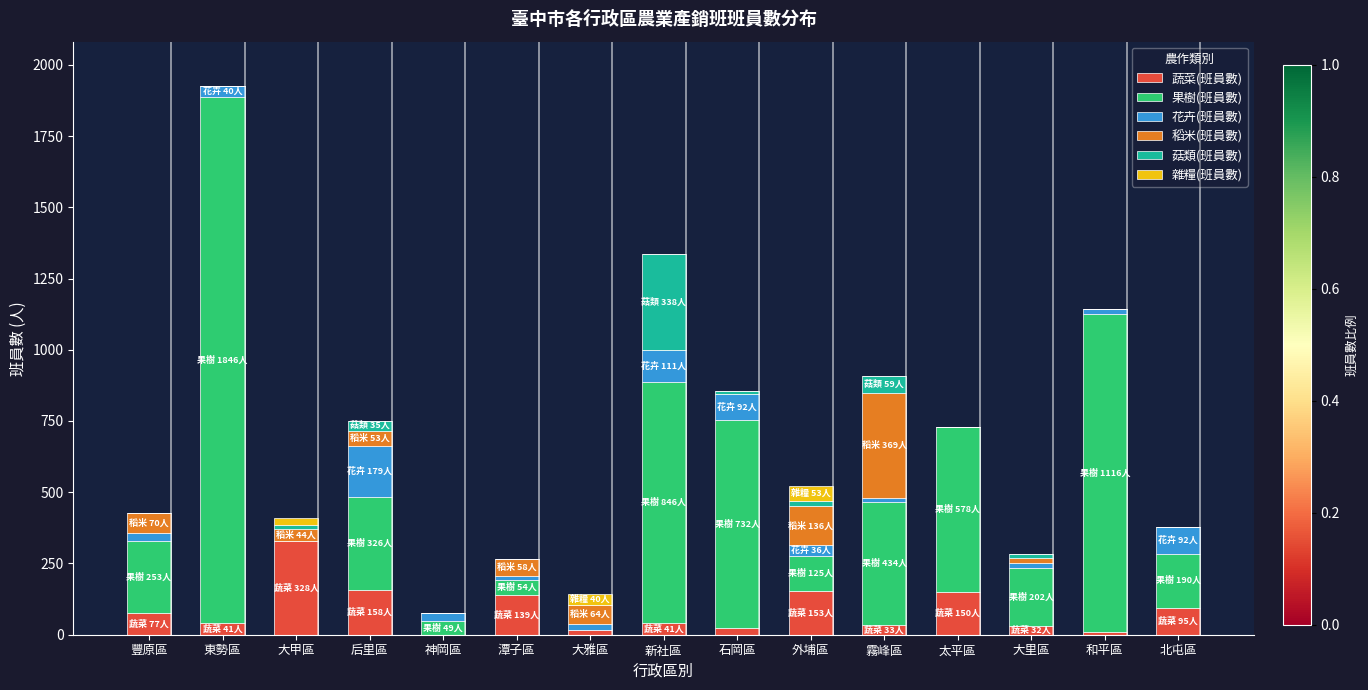

True or false: 蔬菜(班員數) has a value of 0 at 神岡區.

True